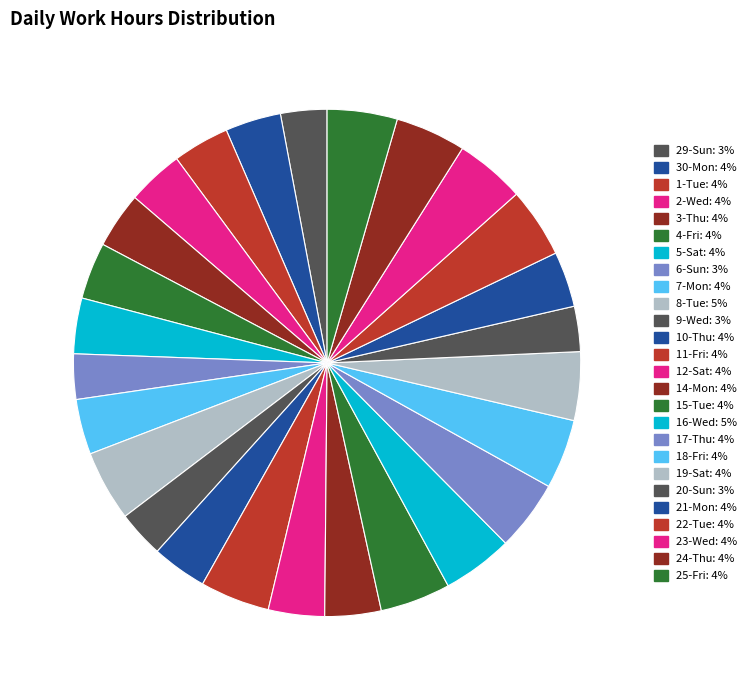

To the nearest percent, what is the difference between the largest and smallest slice percentages?

2%